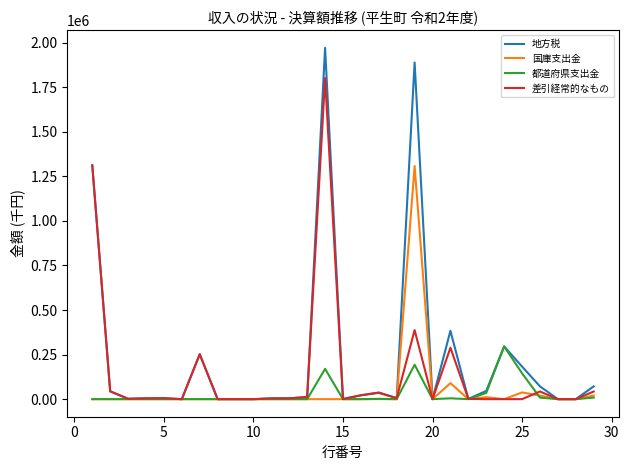

What is the difference between the maximum and second lowest values in the 地方税 series?

1971107